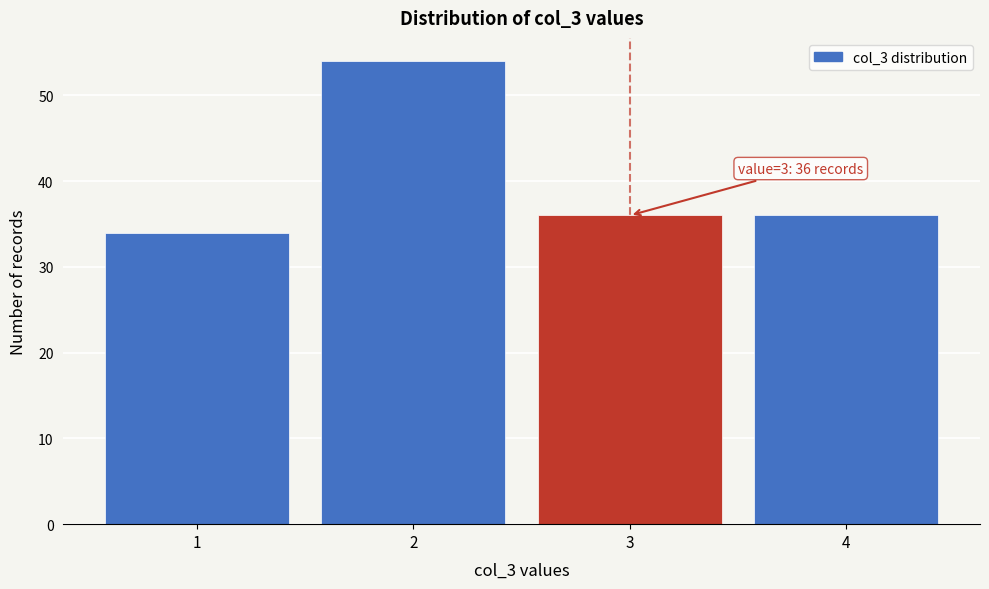

Reading left to right, transcribe all the data shown in this chart.

1=34	2=54	3=36	4=36